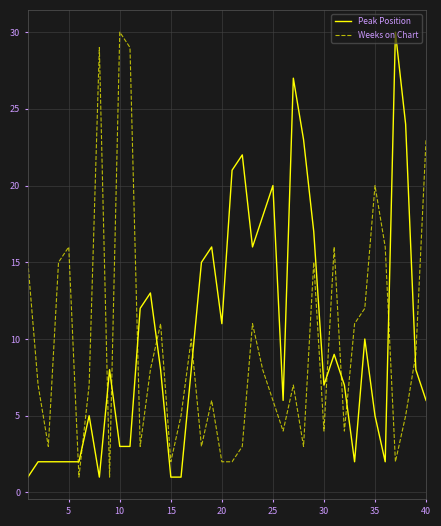

Count the number of categories in the chart.

40